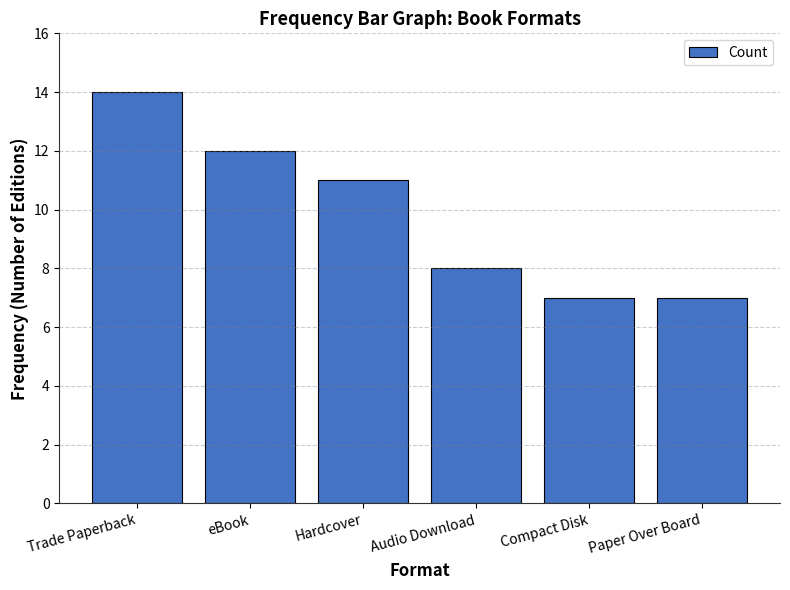

What is the label of the 5th bar from the left?

Compact Disk